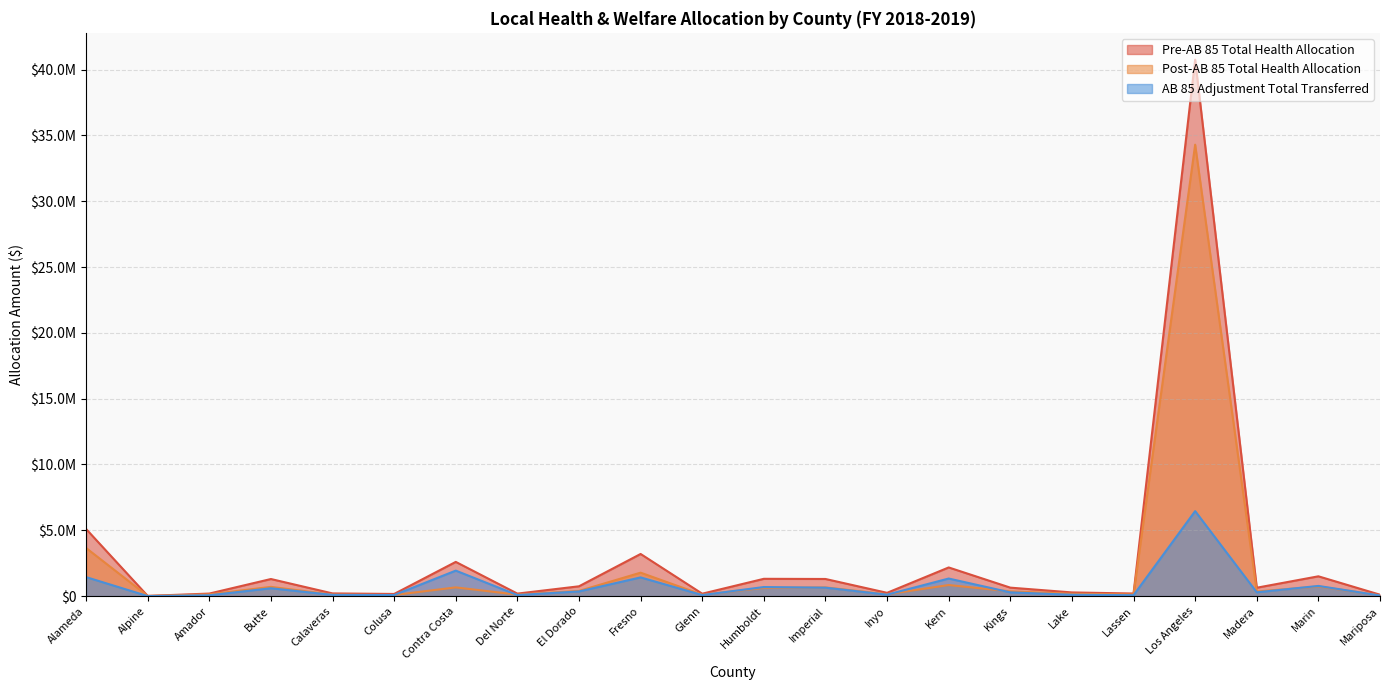

At how many categories does at least one series exceed 34930033?

1